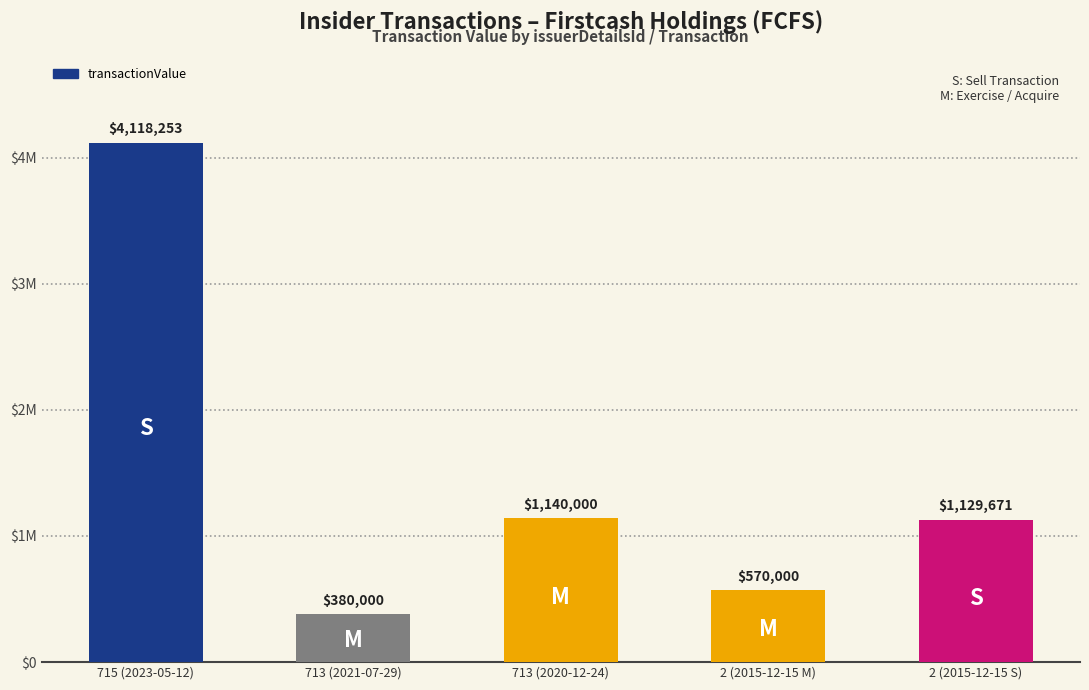

The chart shows a value of 1791151 at 715 (2023-05-12). True or false?

False